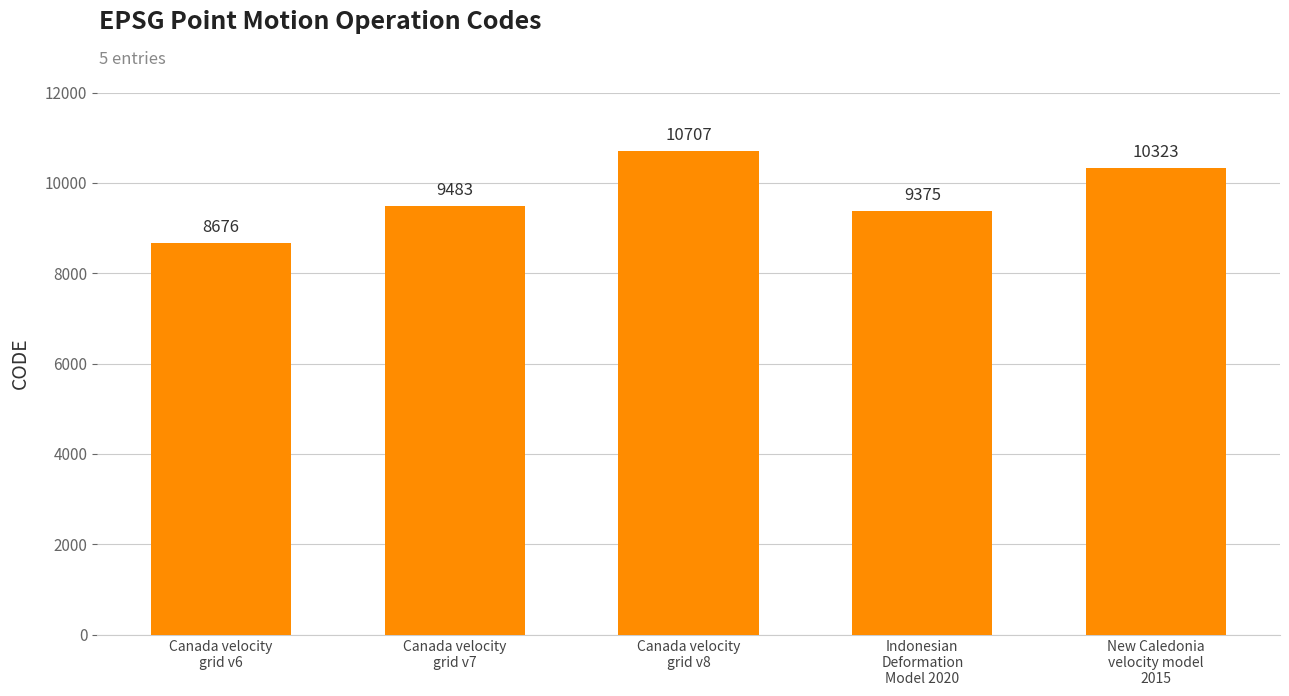

The chart shows a value of 3143 at Indonesian
Deformation
Model 2020. True or false?

False